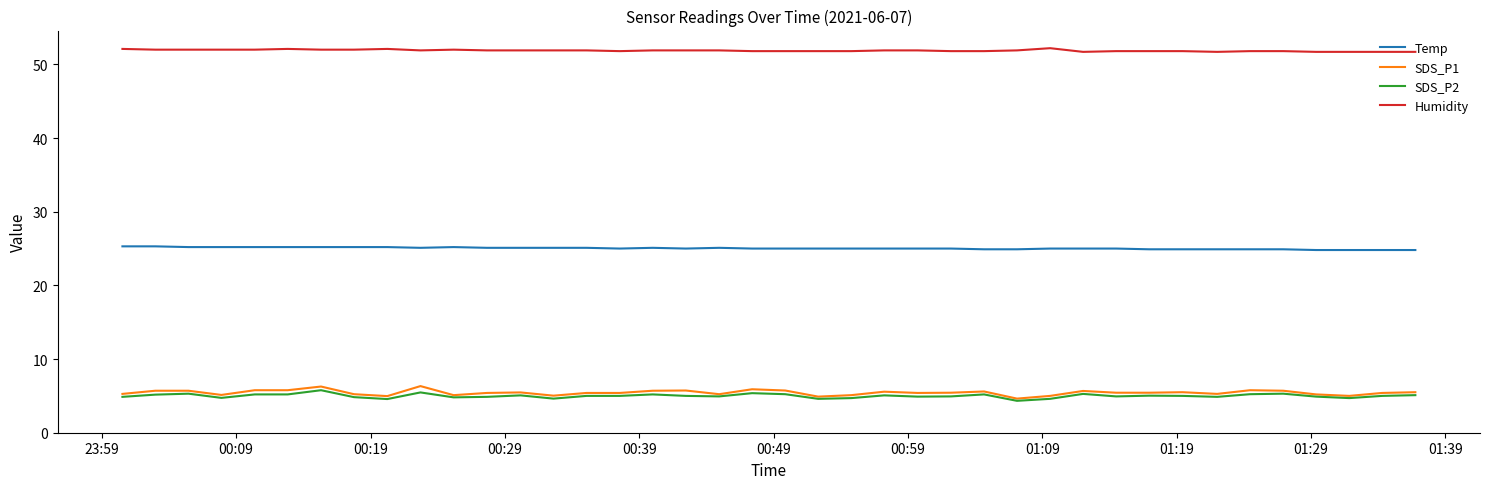

What is the minimum value for Humidity?

51.7